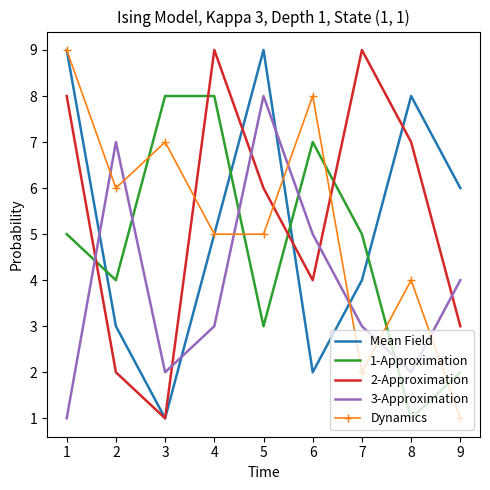

Is the value of Mean Field at 9 greater than the value of 3-Approximation at 7?

Yes